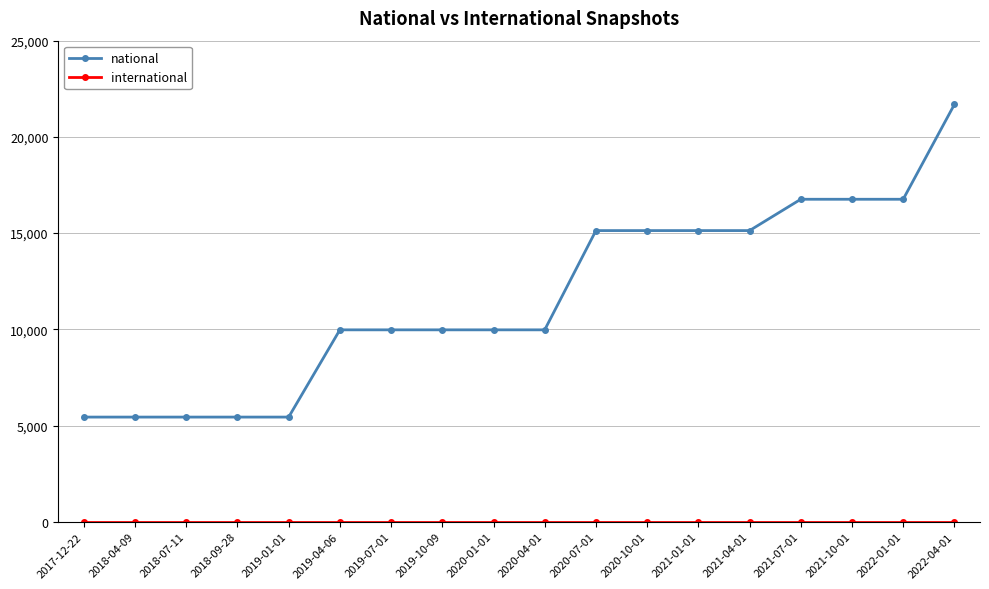

Between 2018-07-11 and 2020-07-01, which series saw the biggest shift?

national